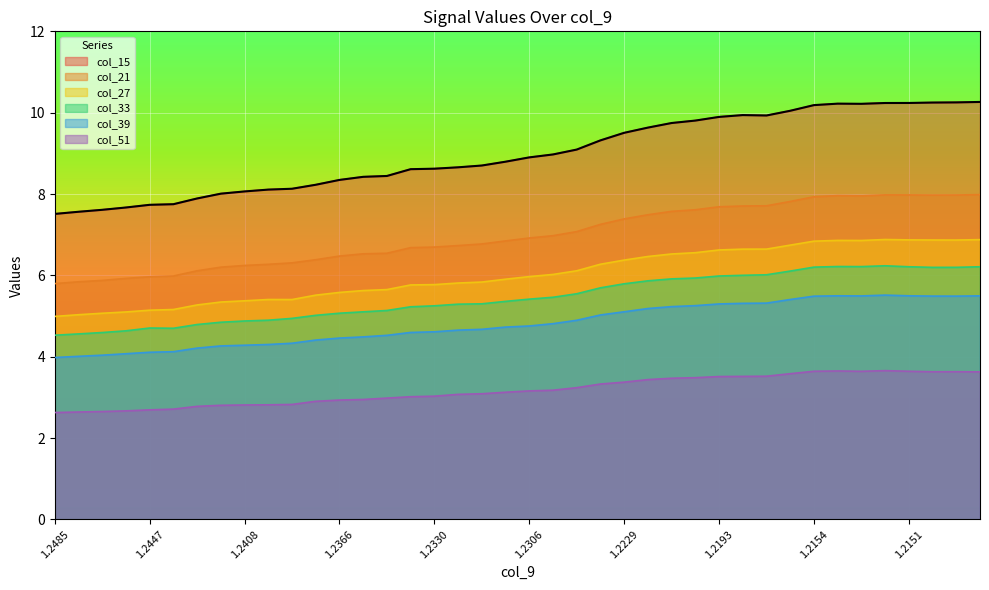

True or false: col_21 and col_33 cross at least once.

False